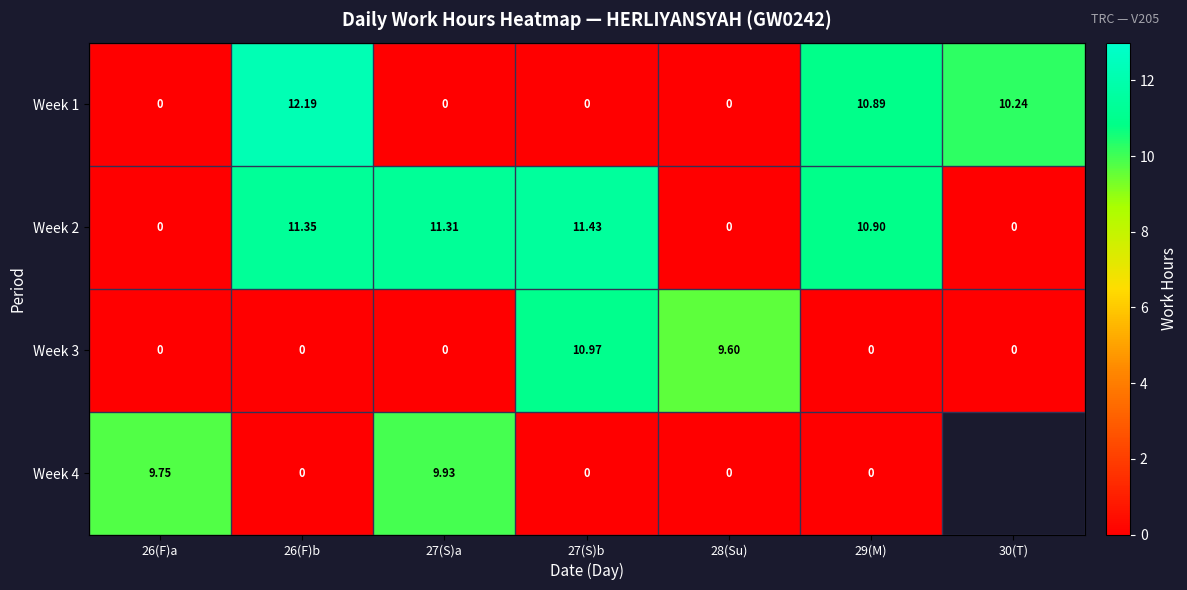

How many values in Week 3 are above zero?

2